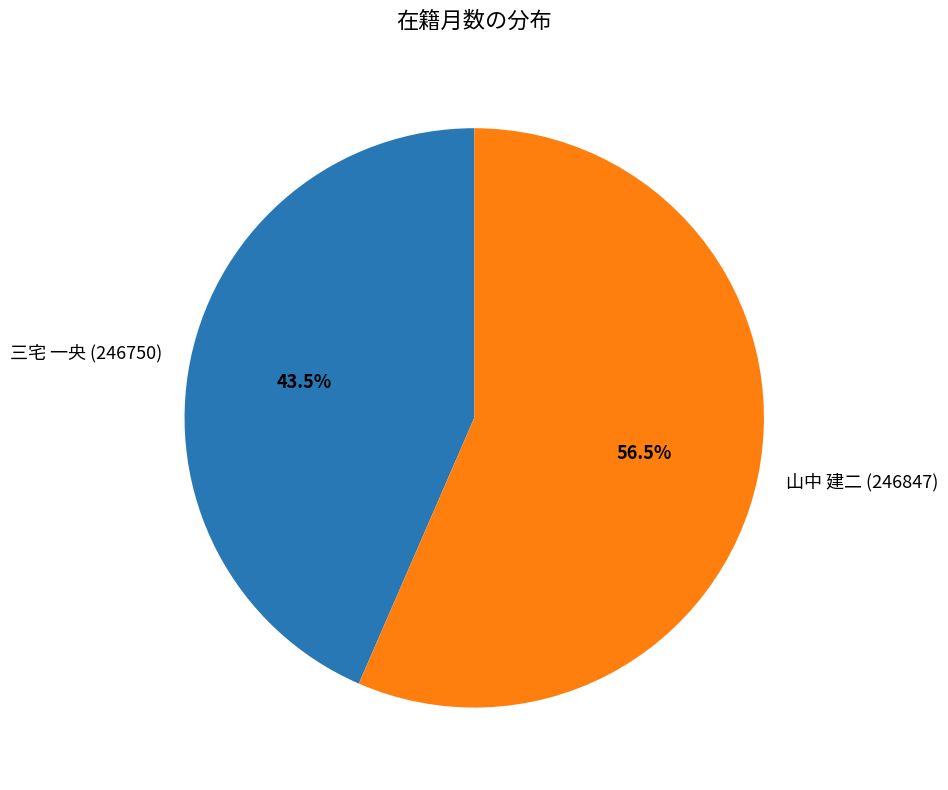

True or false: 三宅 一央 (246750) accounts for 50% of the total.

False